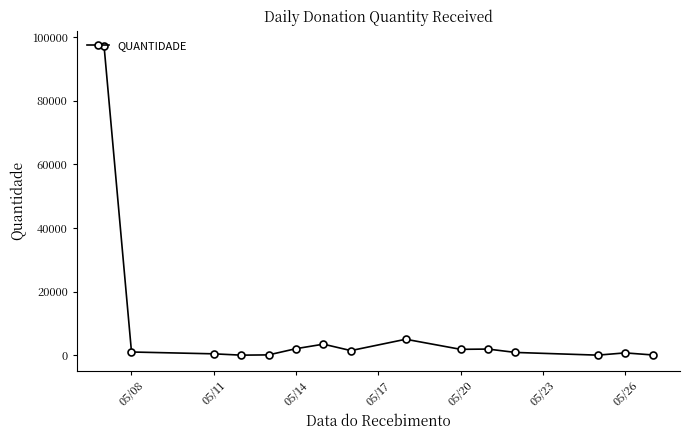

What is the difference between the second highest and minimum values?

4999